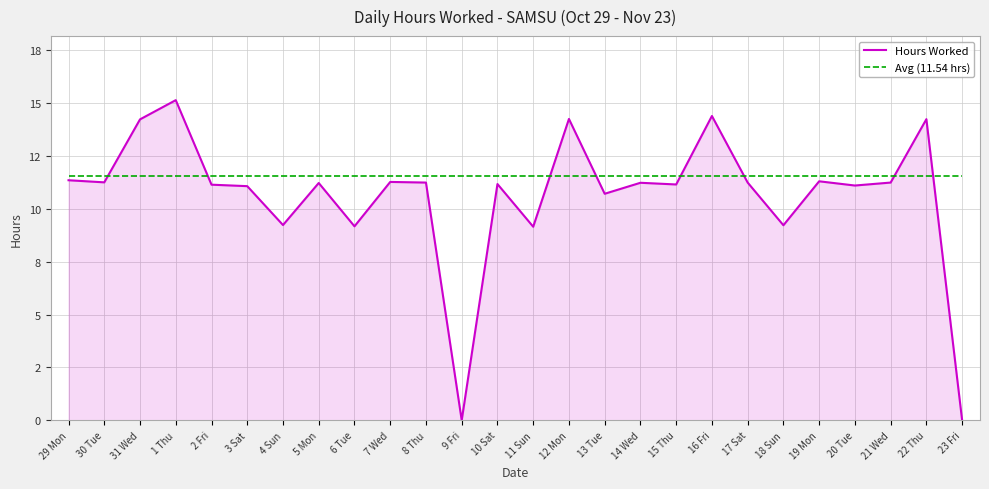

Reading left to right, list all the values displayed in this chart.

Hours Worked: 11.4	11.3	14.2	15.2	11.2	11.1	9.2	11.2	9.2	11.3	11.2	0.0	11.2	9.2	14.3	10.7	11.2	11.2	14.4	11.2	9.2	11.3	11.1	11.2	14.2	0.0
Avg (11.54 hrs): 11.5	11.5	11.5	11.5	11.5	11.5	11.5	11.5	11.5	11.5	11.5	11.5	11.5	11.5	11.5	11.5	11.5	11.5	11.5	11.5	11.5	11.5	11.5	11.5	11.5	11.5